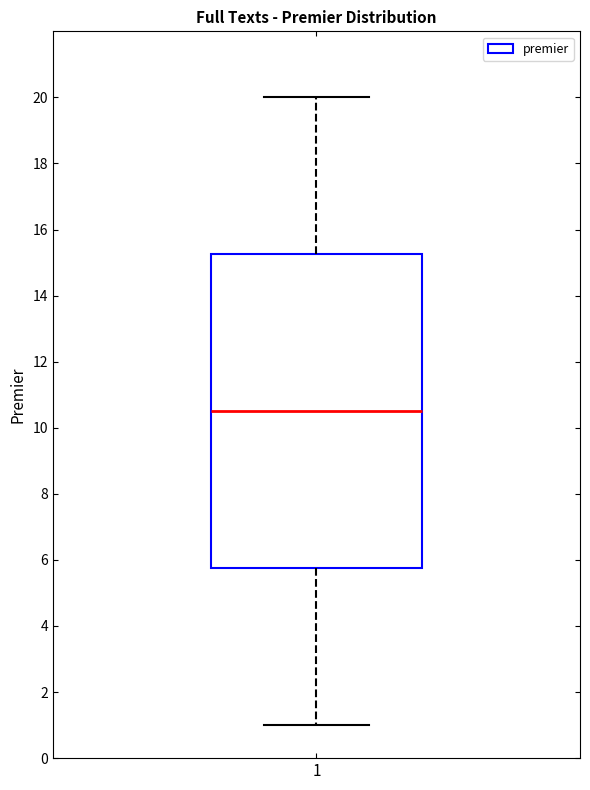

Where does the median line of the box at x = 1 sit on the y-axis? The values are not printed on the chart, so give them approximately, as read against the axis.

10.6